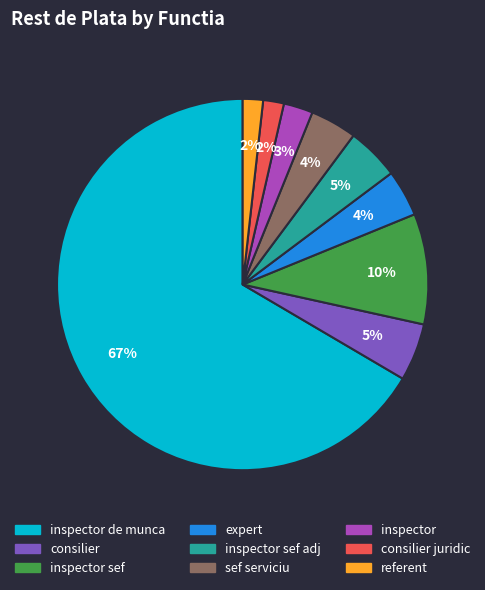

How many slices are in this pie chart?

9